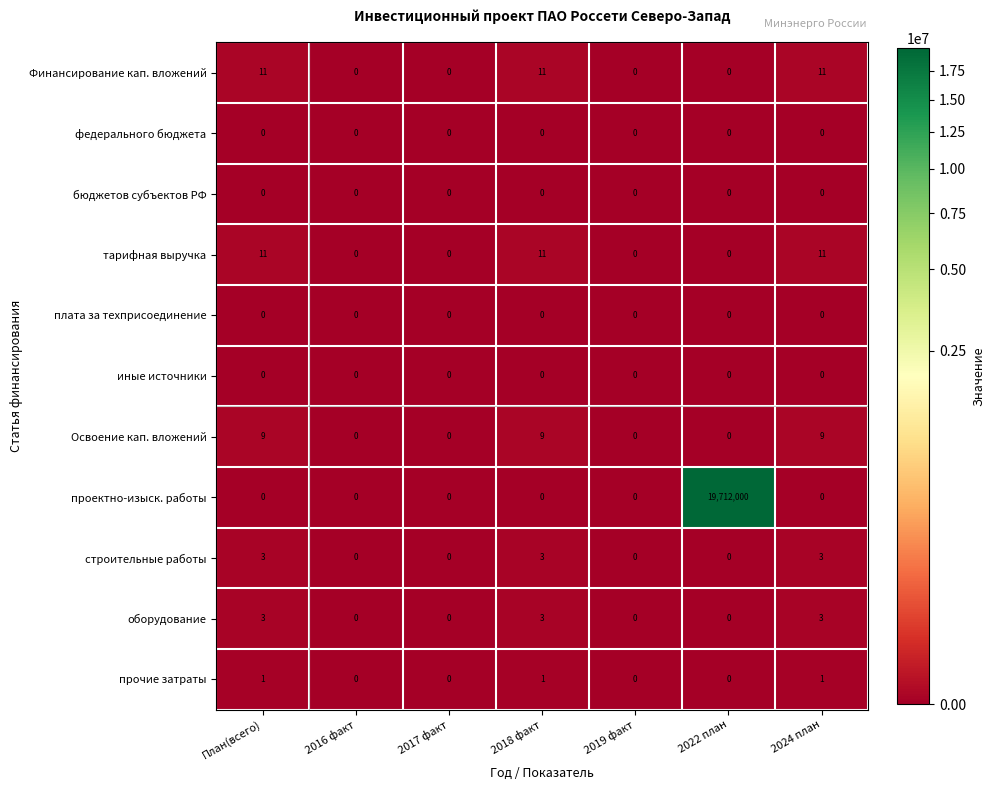

What is the greatest value displayed?

19712000